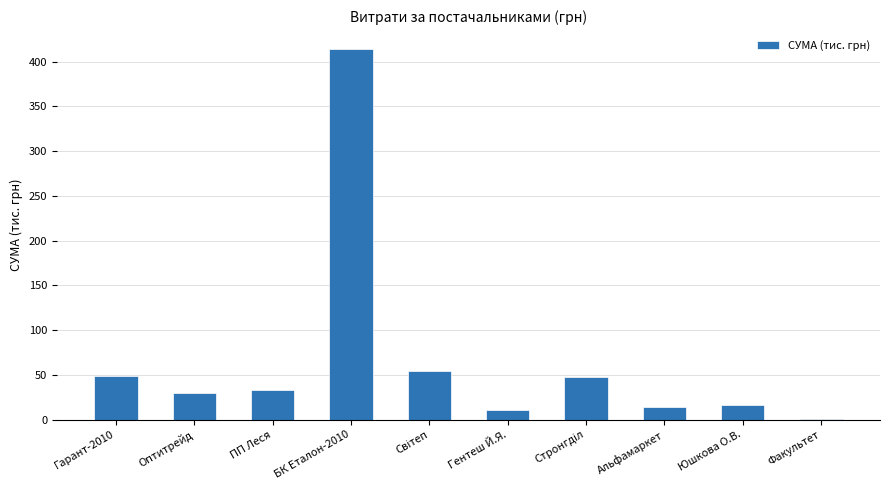

How many categories are shown in the chart?

10